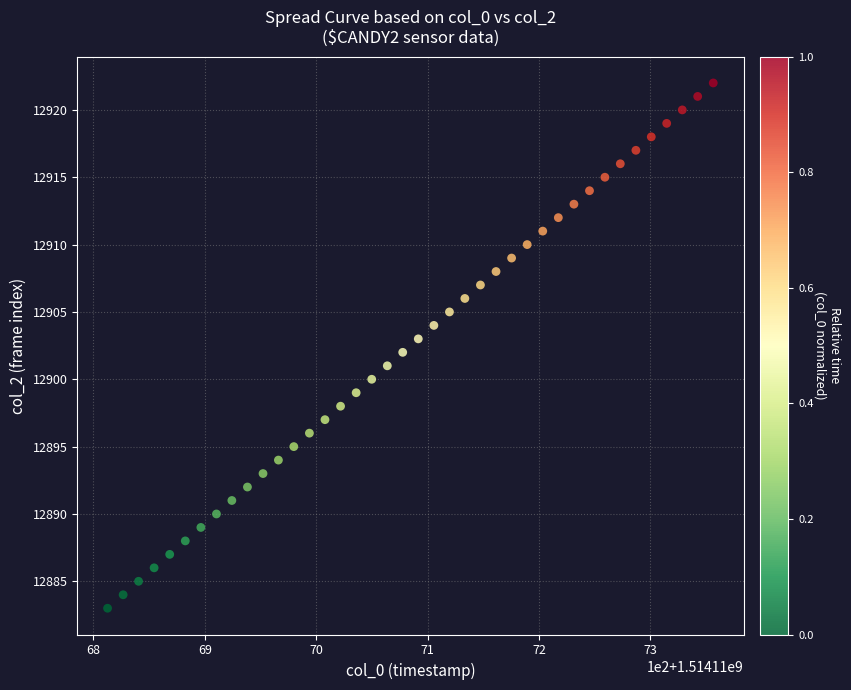

What is the range of Y values (max minus min)?

39